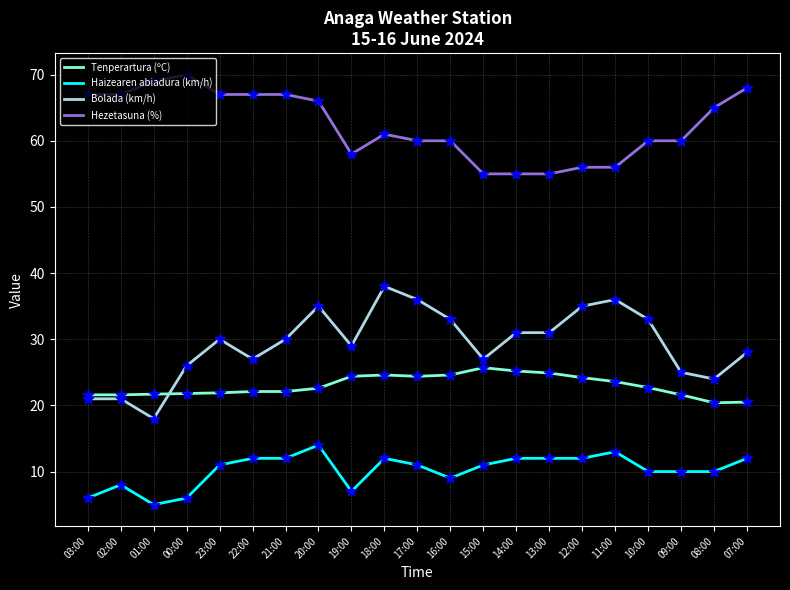

At how many categories does at least one series exceed 34?

21